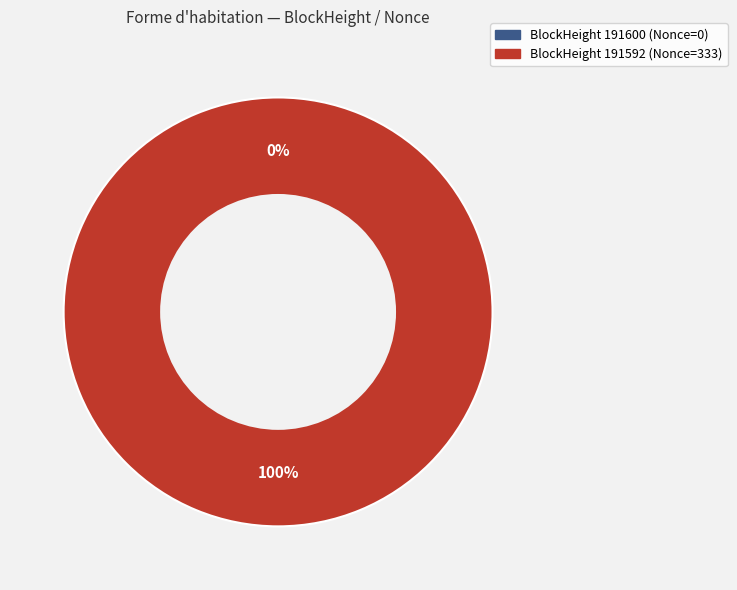

What is the majority slice?

191592